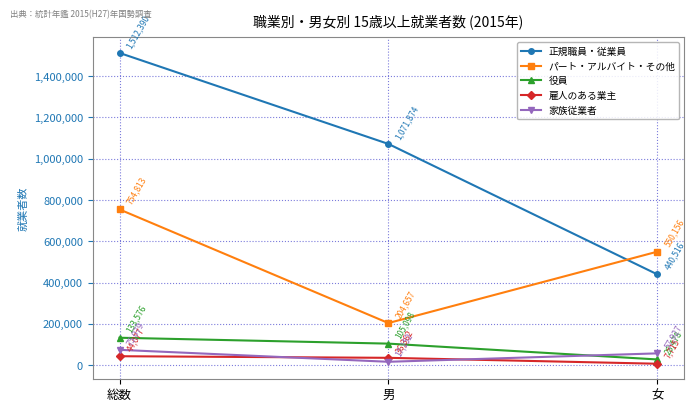

The value of 役員 at 女 is 28478. True or false?

True